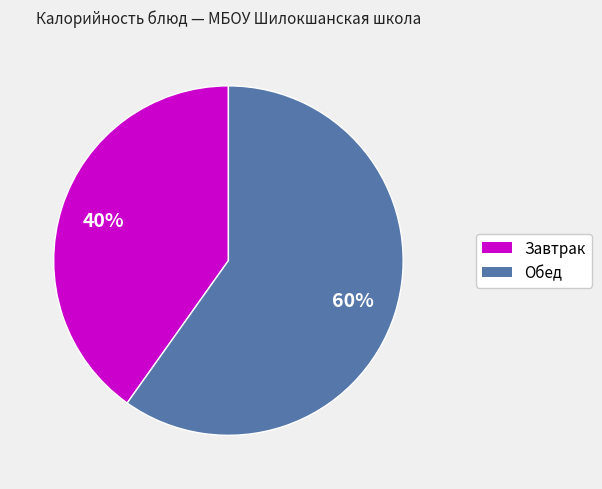

To the nearest percent, what is the average slice percentage?

50%